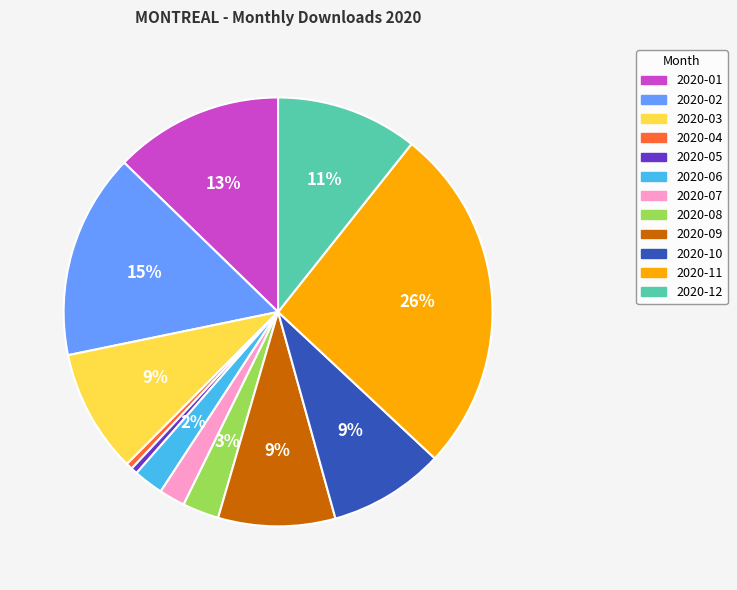

To the nearest percent, what is the difference between the largest and smallest slice percentages?

26%